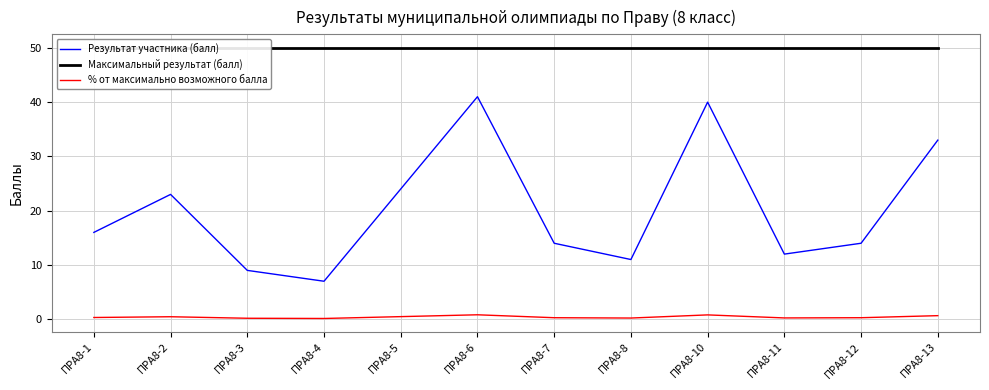

Is it true that Результат участника (балл) equals 16.0 at ПРА8-1?

True